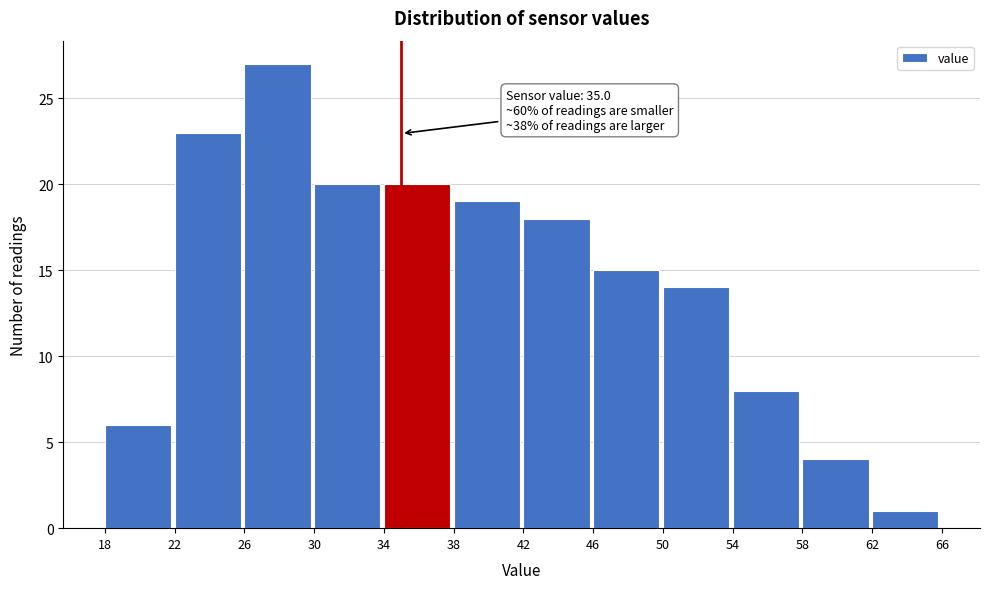

Over which range of the x-axis is the bar tallest?

26 to 30